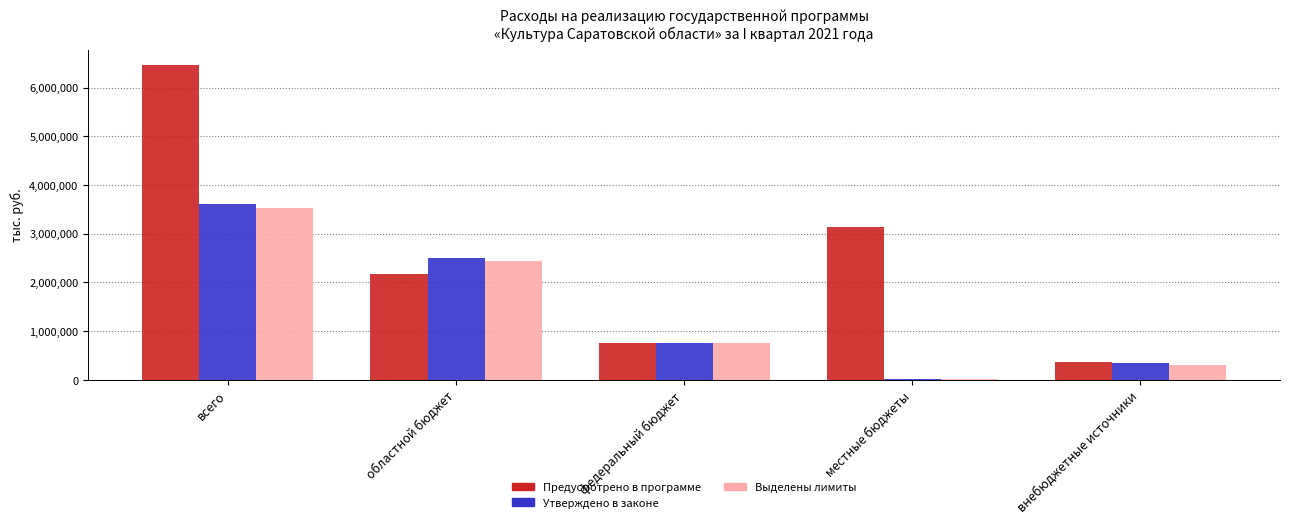

Is it true that Предусмотрено в программе equals 3146086.2 at местные бюджеты?

True